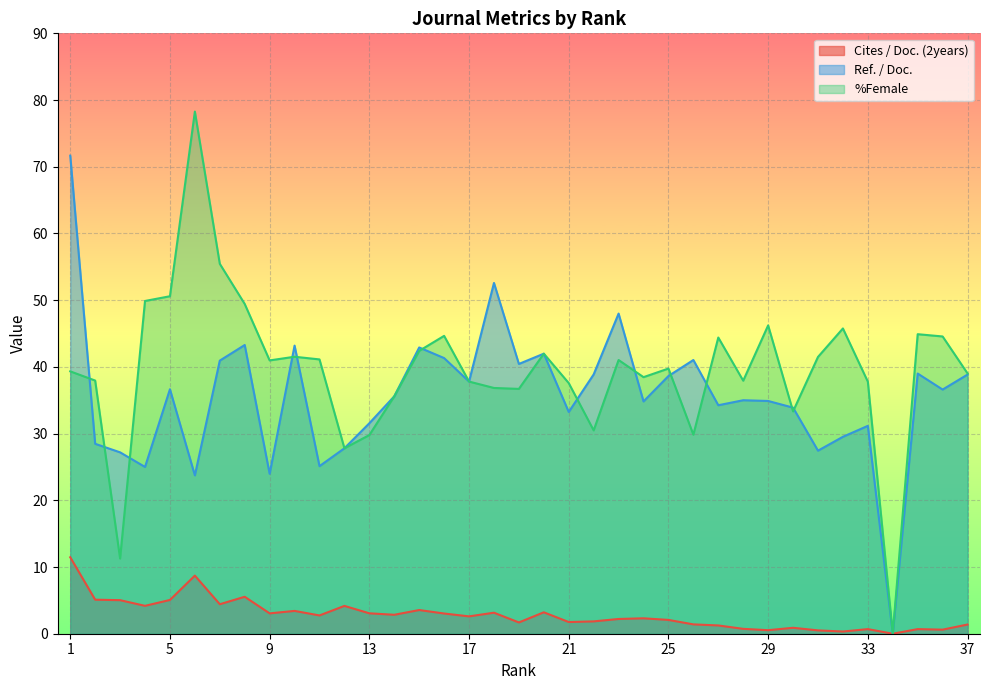

The Cites / Doc. (2years) series shows 0.3 at 32. True or false?

True